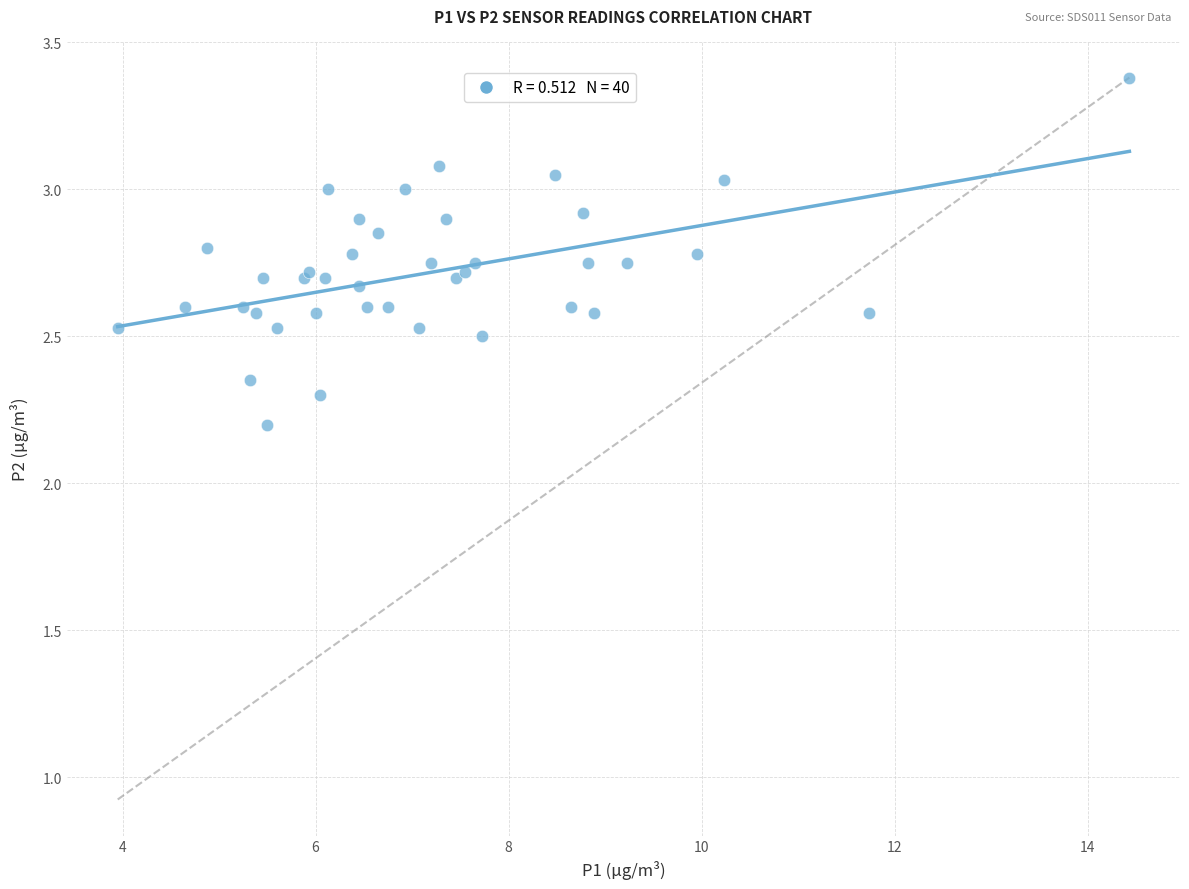

What Y value in the scatter plot is closest to 2?

2.2